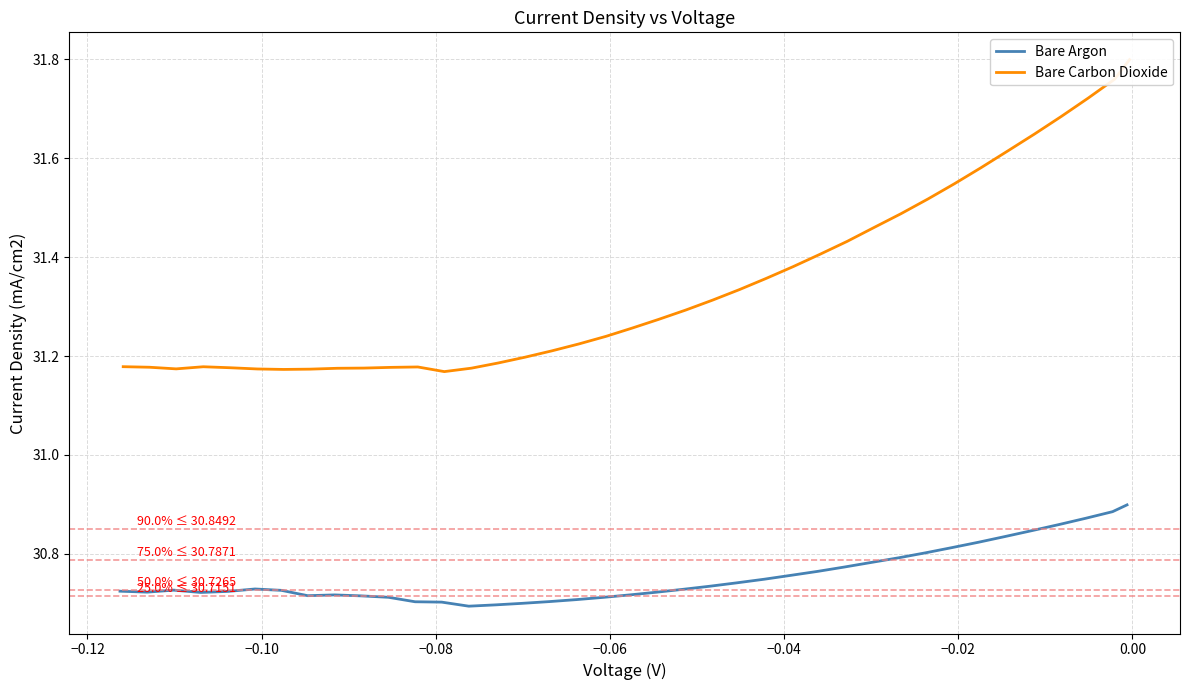

What are all the series names shown in the legend?

Bare Argon, Bare Carbon Dioxide